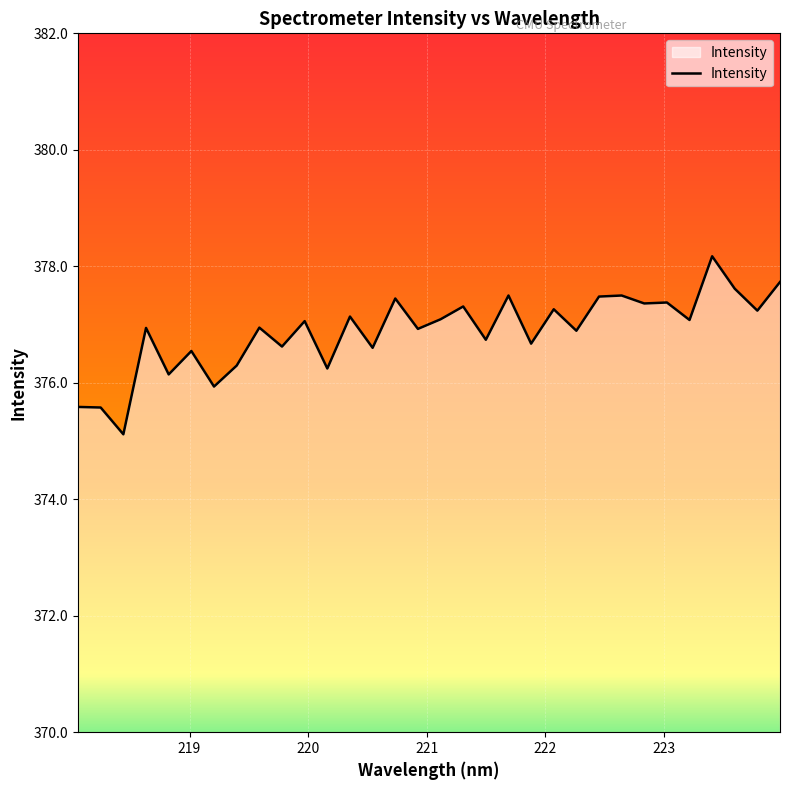

What is the greatest value displayed?

378.2